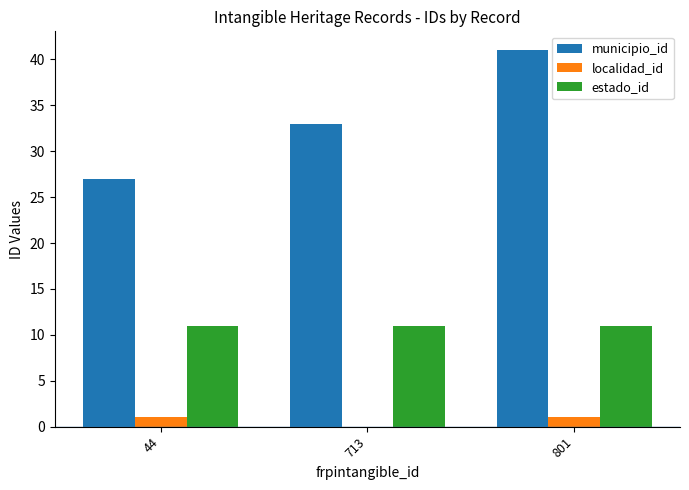

Which series has the largest total across all categories?

municipio_id